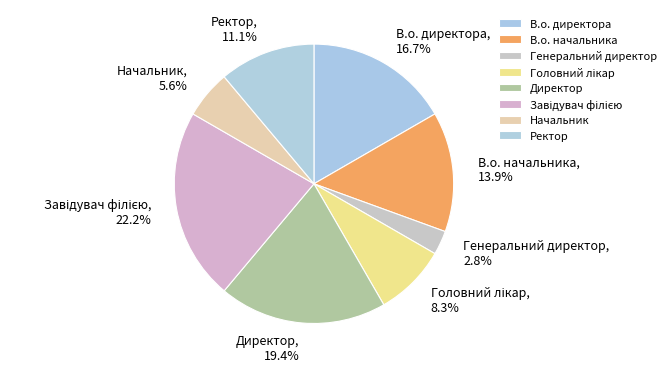

True or false: Начальник accounts for 6% of the total.

True